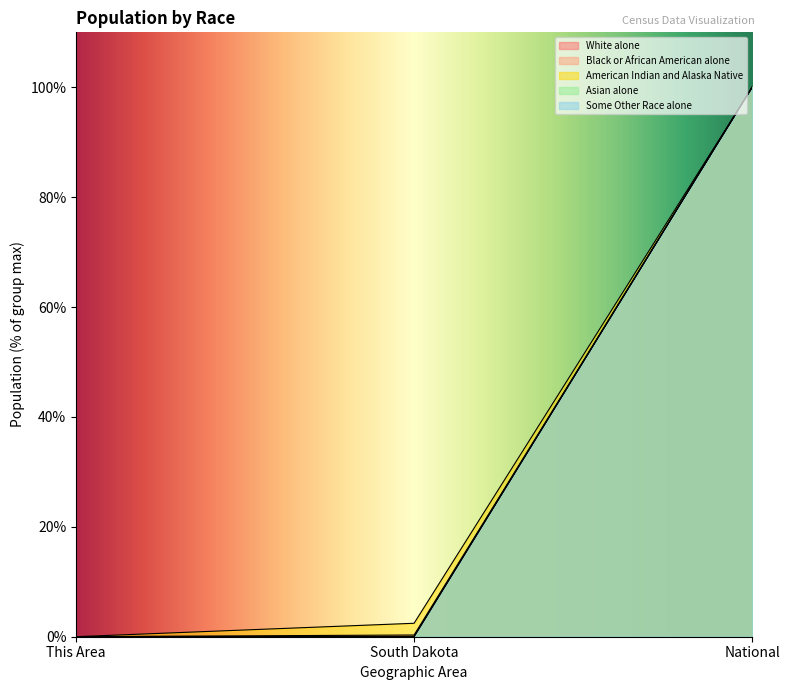

Which has a higher value, National or South Dakota?

National